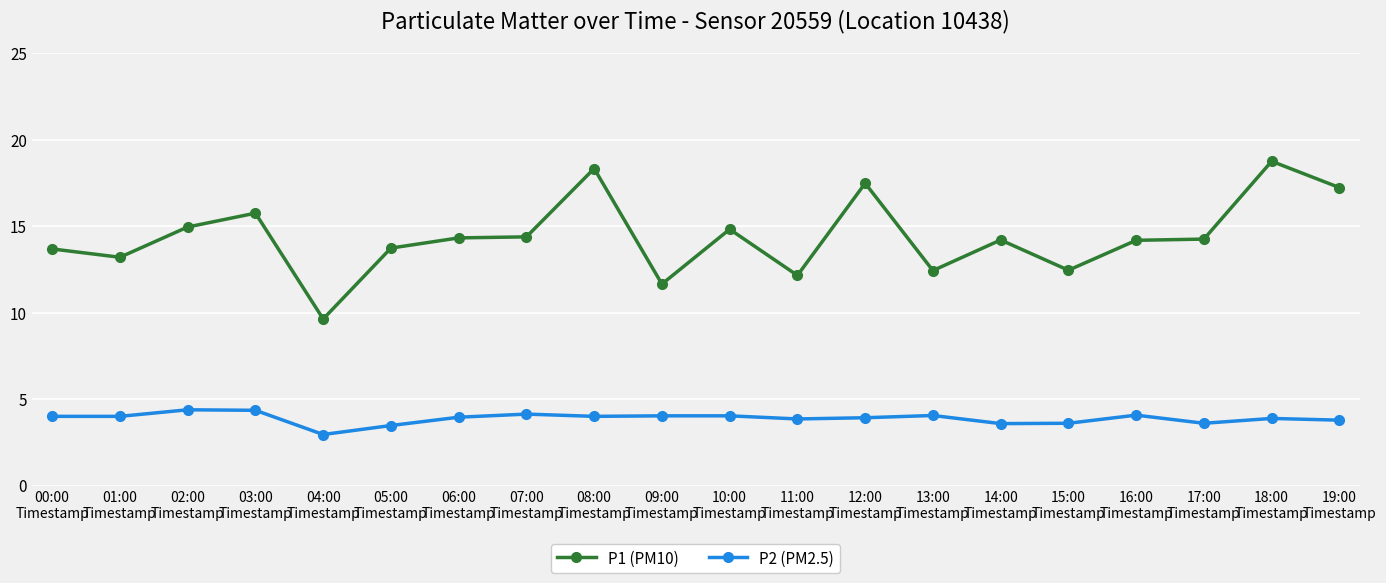

Which series has the largest total across all categories?

P1 (PM10)